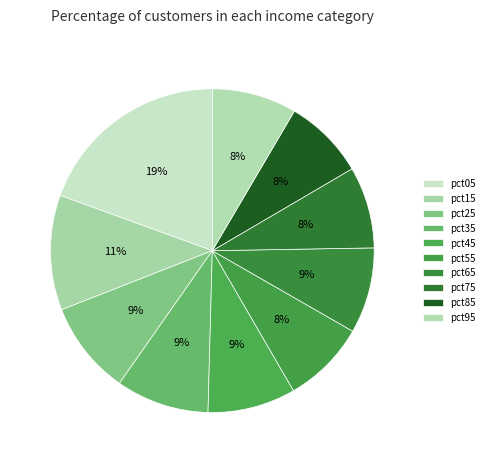

How many slices are in this pie chart?

10